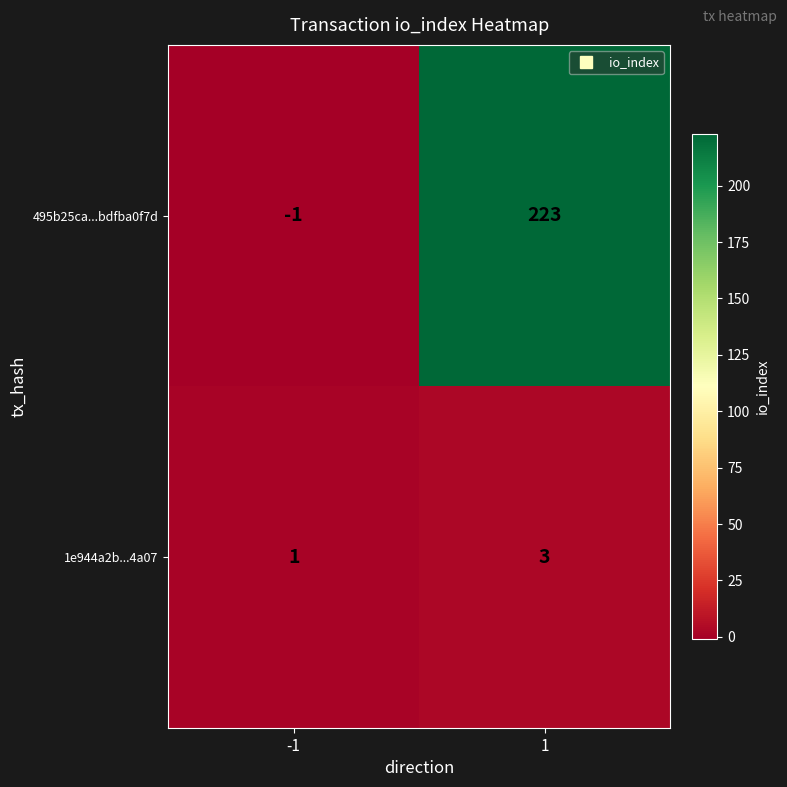

What is the sum of the 1e944a2b...4a07 values at 1 and -1?

4